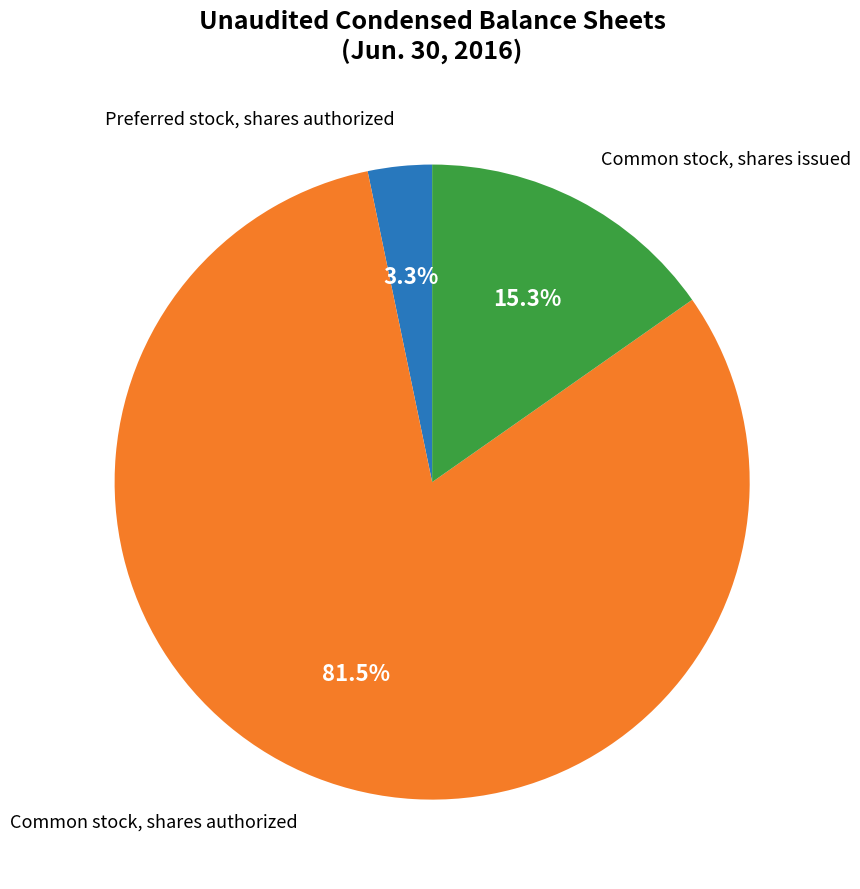

Is there any slice that represents more than half of the pie?

Yes